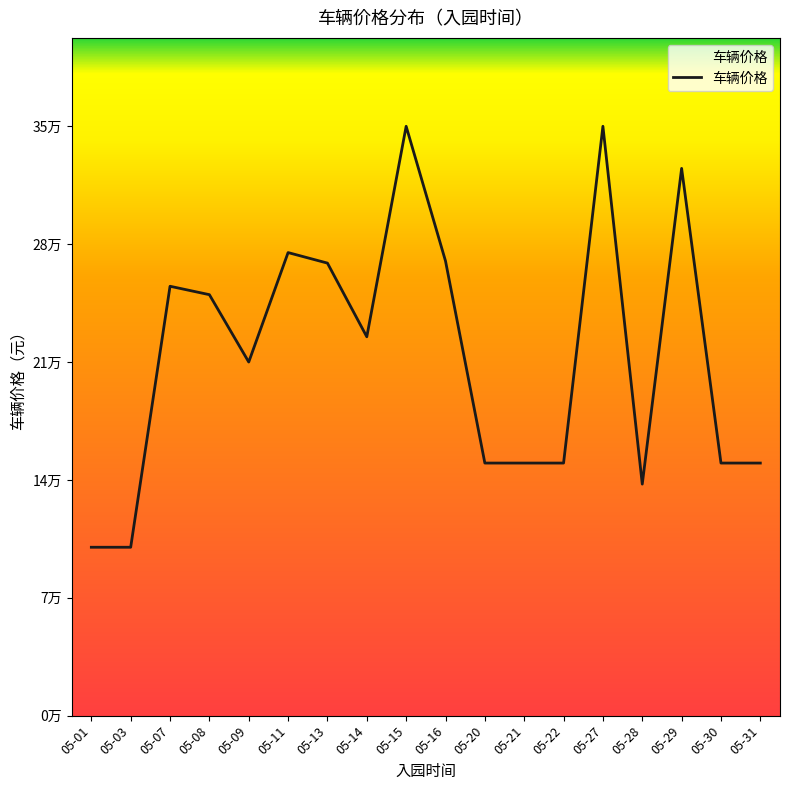

List the labels in order of value, smallest first.

05-01, 05-03, 05-28, 05-20, 05-21, 05-22, 05-30, 05-31, 05-09, 05-14, 05-08, 05-07, 05-13, 05-16, 05-11, 05-29, 05-15, 05-27